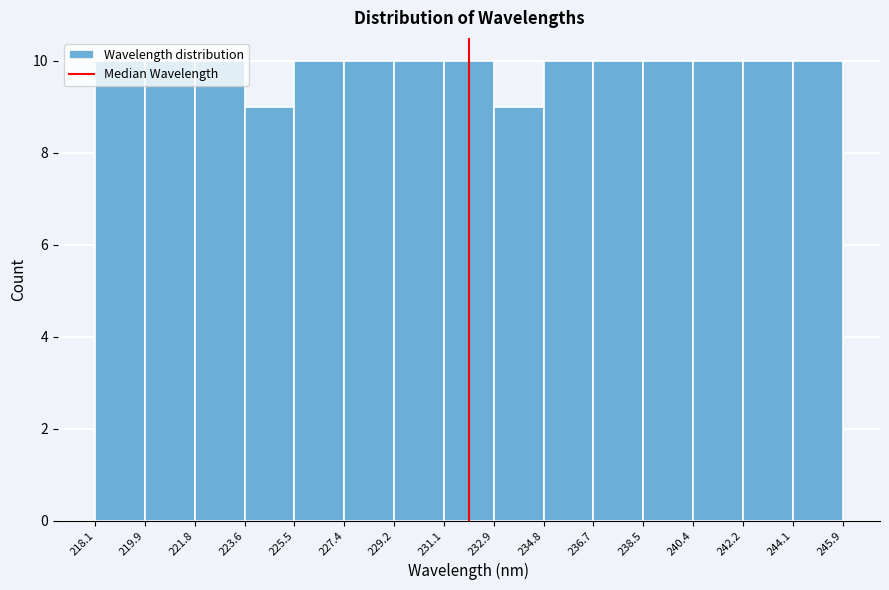

Reading left to right, transcribe this chart: for each bar, give the range it covers on the x-axis and its height. The values are not printed on the chart, so give them approximately, as read against the axis.

218.1 to 219.9: 10
219.9 to 221.8: 10
221.8 to 223.6: 10
223.6 to 225.5: 9
225.5 to 227.4: 10
227.4 to 229.2: 10
229.2 to 231.1: 10
231.1 to 232.9: 10
232.9 to 234.8: 9
234.8 to 236.7: 10
236.7 to 238.5: 10
238.5 to 240.4: 10
240.4 to 242.2: 10
242.2 to 244.1: 10
244.1 to 245.9: 10